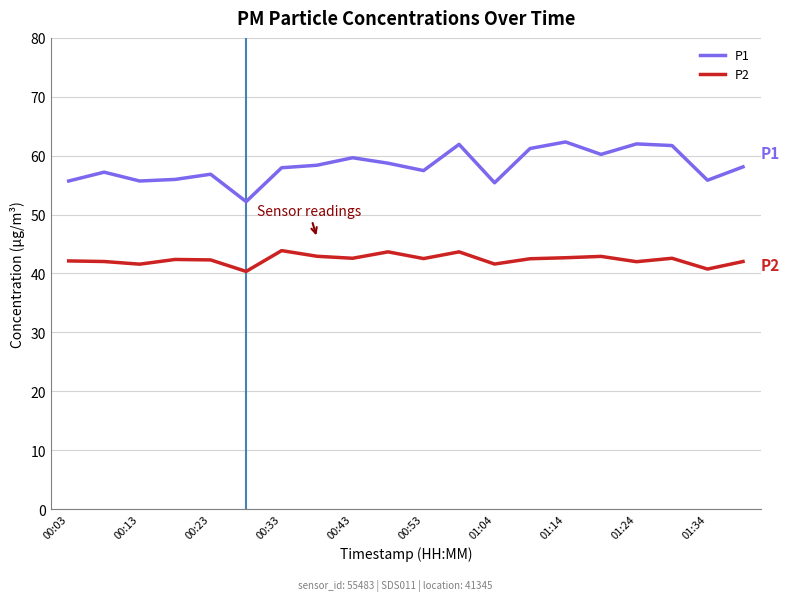

Which series has the largest total across all categories?

P1